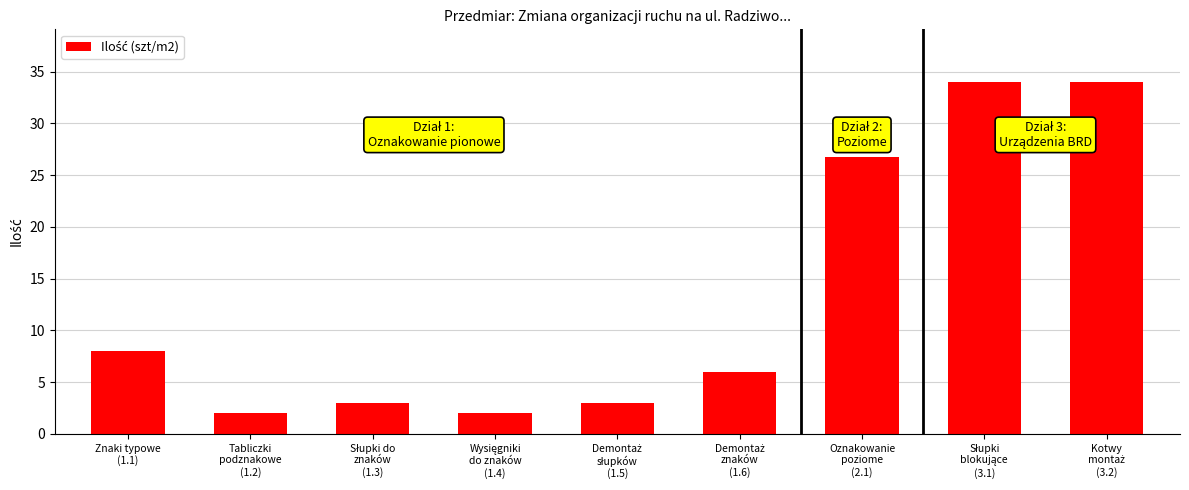

What is the value of the 8th bar from the left?

34.0